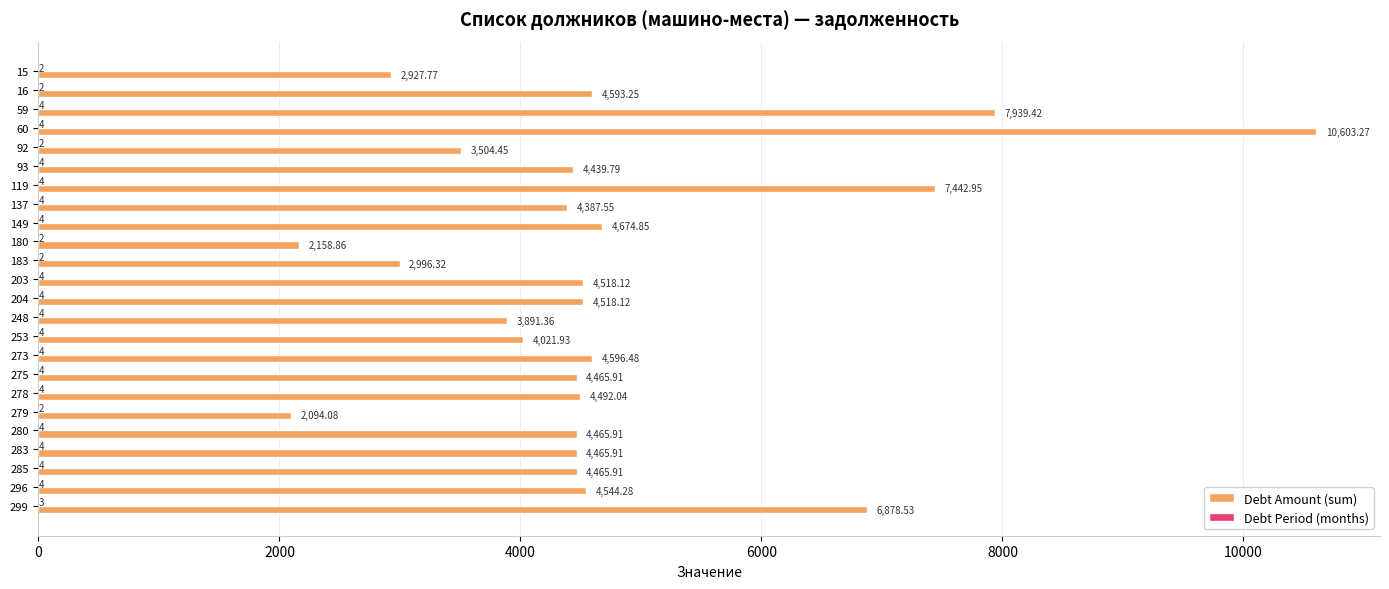

Which series has the largest total across all categories?

Debt Amount (sum)